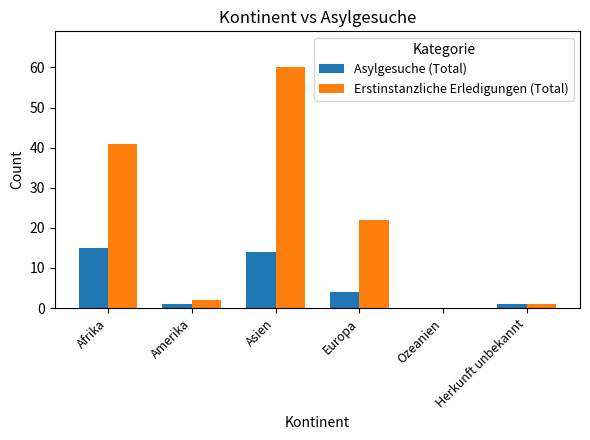

Between Amerika and Ozeanien, which series saw the biggest shift?

Erstinstanzliche Erledigungen (Total)